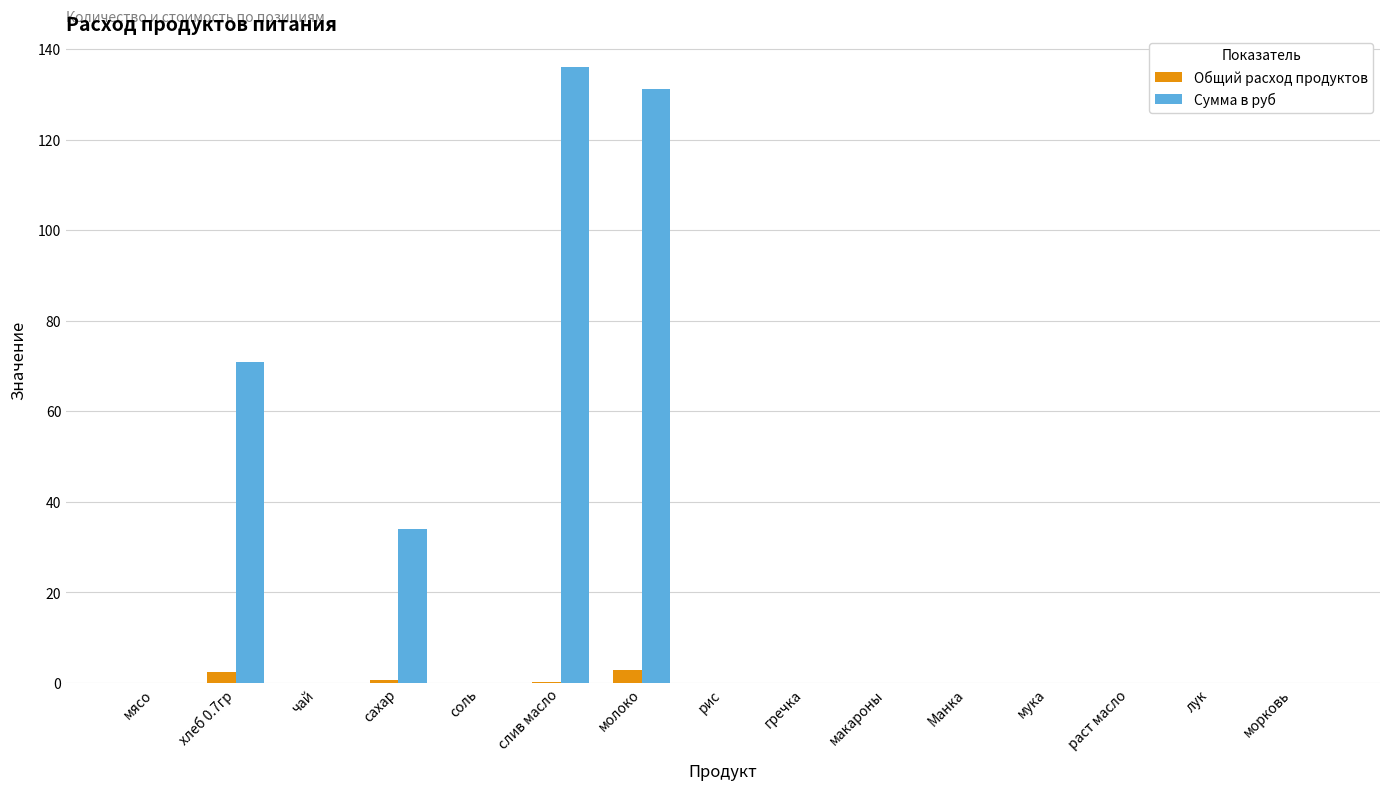

True or false: Сумма в руб has a value of 44.0 at гречка.

False